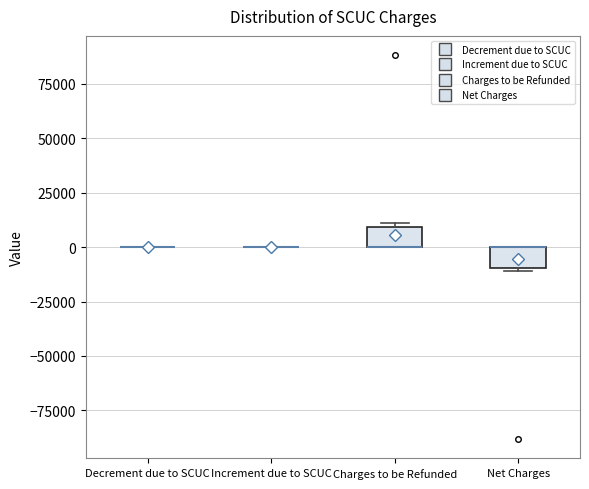

Reading left to right, read every box against the y-axis: the position of its median line, the range the box covers, and the ends of its whiskers. The values are not printed on the chart, so give them approximately, as read against the axis.

Decrement due to SCUC: box collapsed to a line at 0, whiskers 0 to 0
Increment due to SCUC: box collapsed to a line at 0, whiskers 0 to 0
Charges to be Refunded: median 0 (drawn on the box's lower edge), box 0 to 10000, whiskers 0 to 10000 (just above the box's upper edge)
Net Charges: median 0 (drawn on the box's upper edge), box -10000 to 0, whiskers -10000 (just below the box's lower edge) to 0